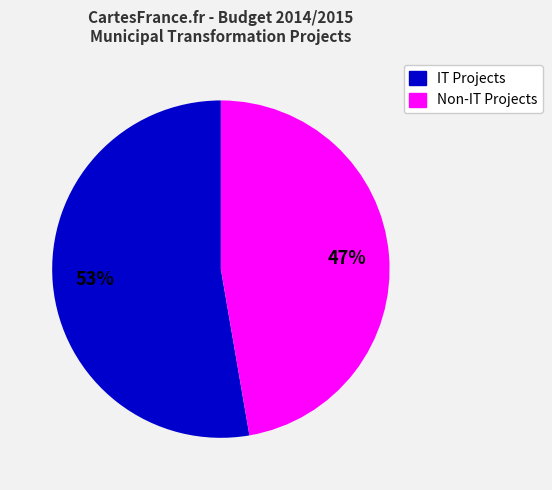

Is there any slice that represents more than half of the pie?

Yes